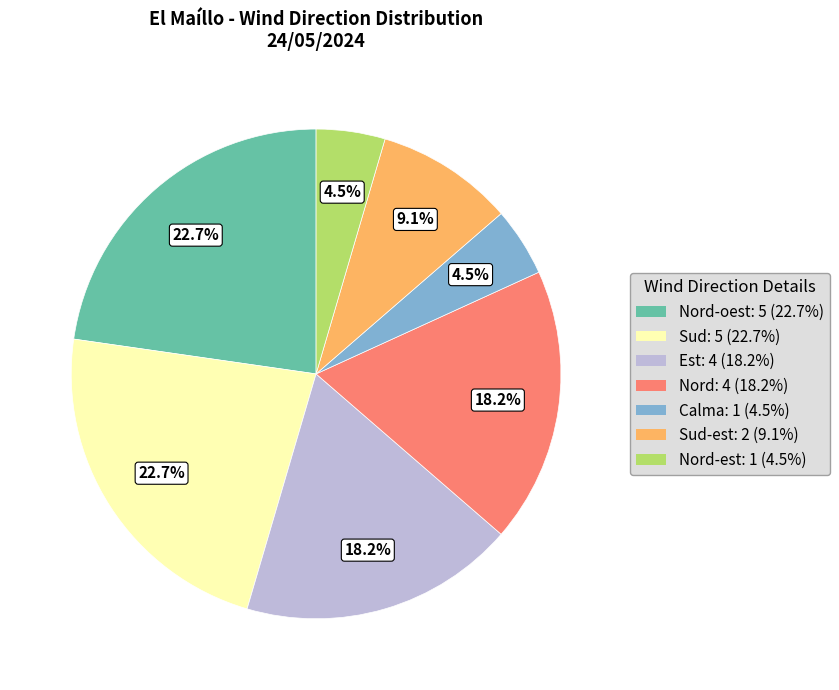

To the nearest percent, what is the average slice percentage?

14%